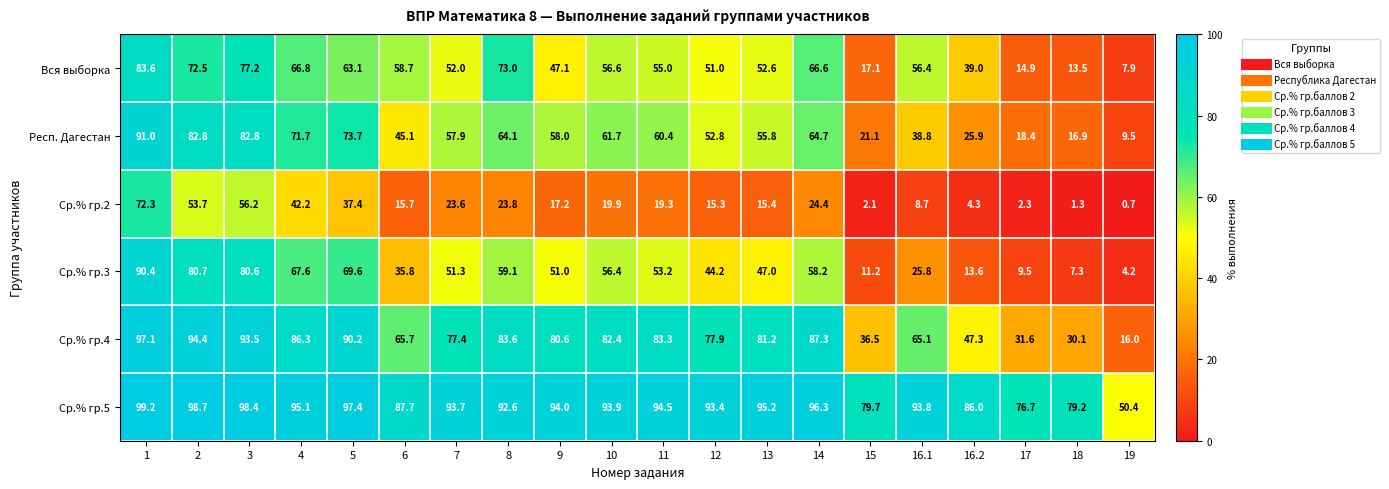

How many data points does each series have?

20